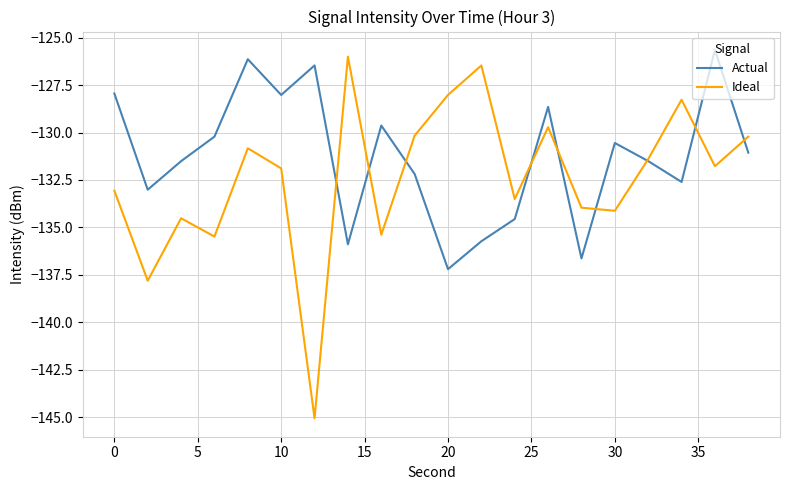

Rank the series by their average value, from highest to lowest.

Actual, Ideal